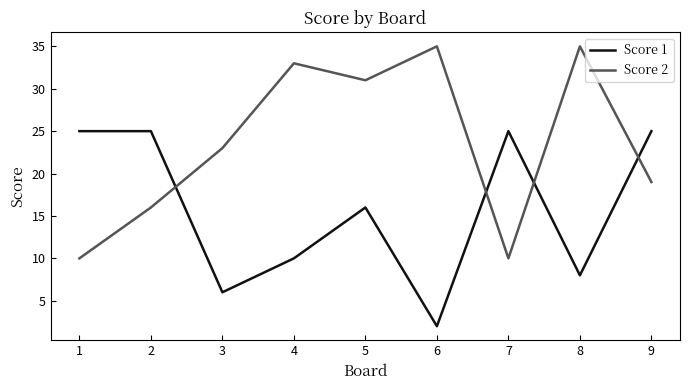

Between which two adjacent categories do Score 1 and Score 2 first intersect?

2 and 3